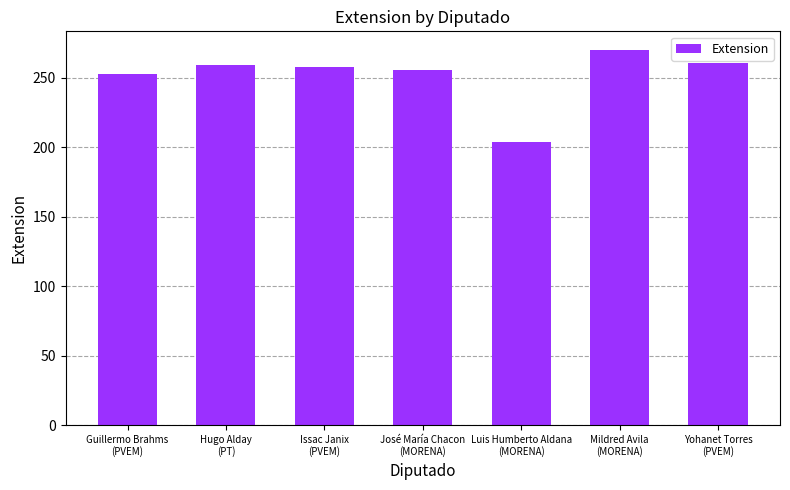

What is the average value?

252